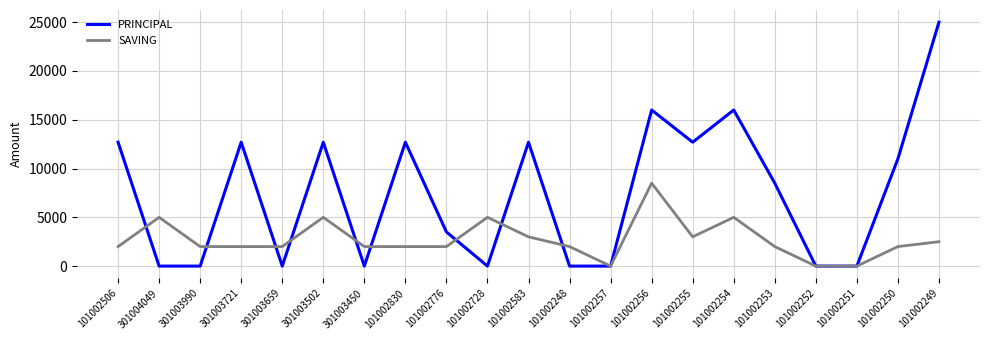

How many lines are shown in the chart?

2